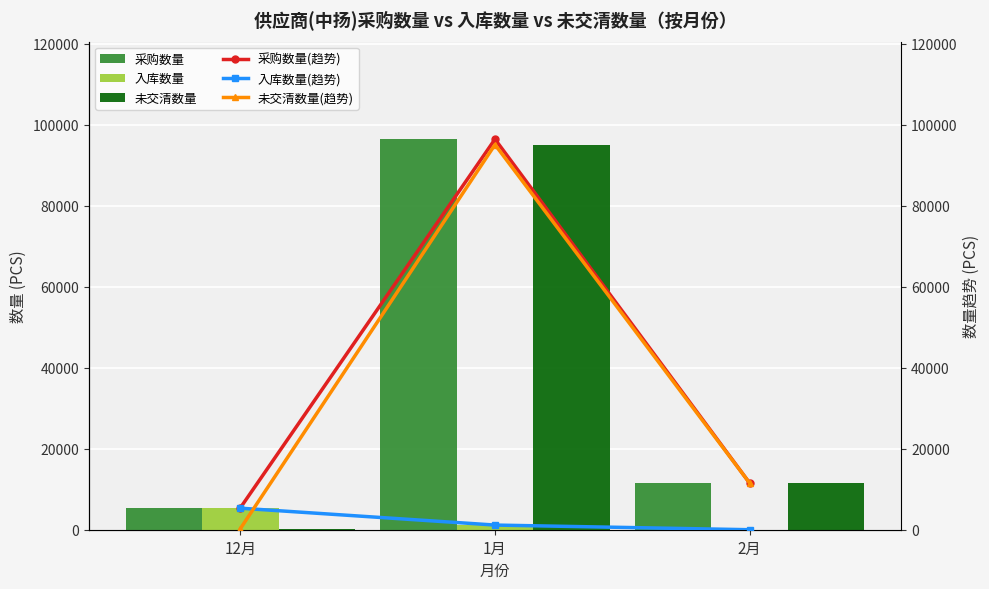

Count the number of data series in this chart.

6